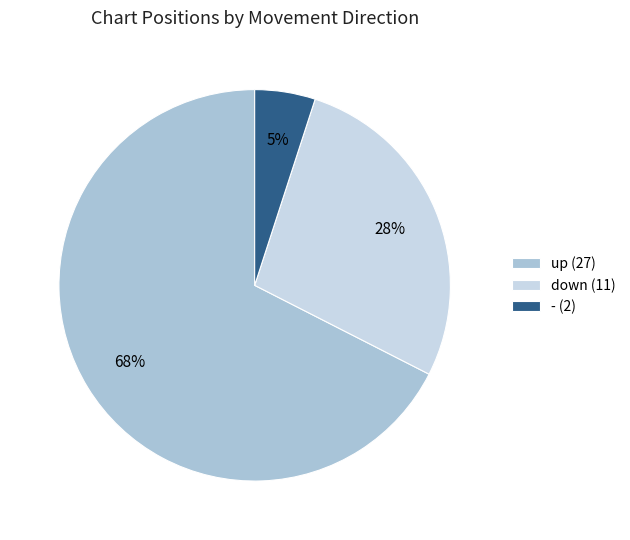

Rank the categories by value from highest to lowest.

up, down, -